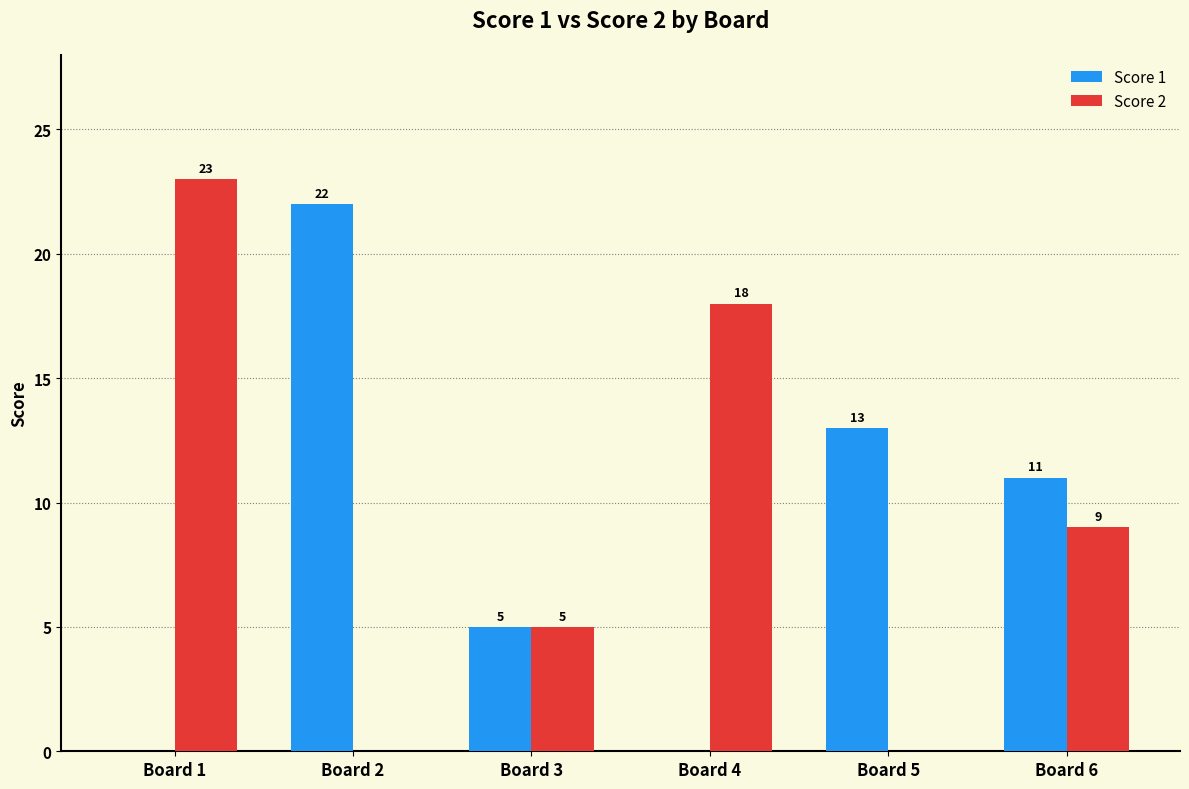

What is the sum of all Score 1 values?

51